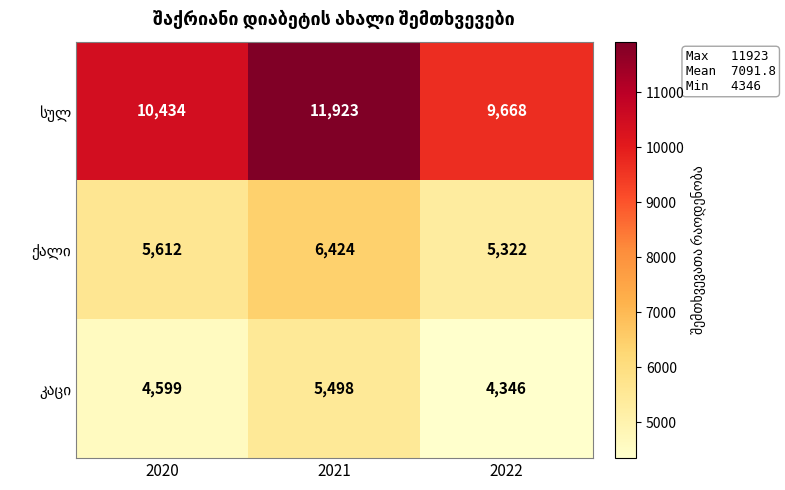

At which category is the sum across all series the highest?

2021